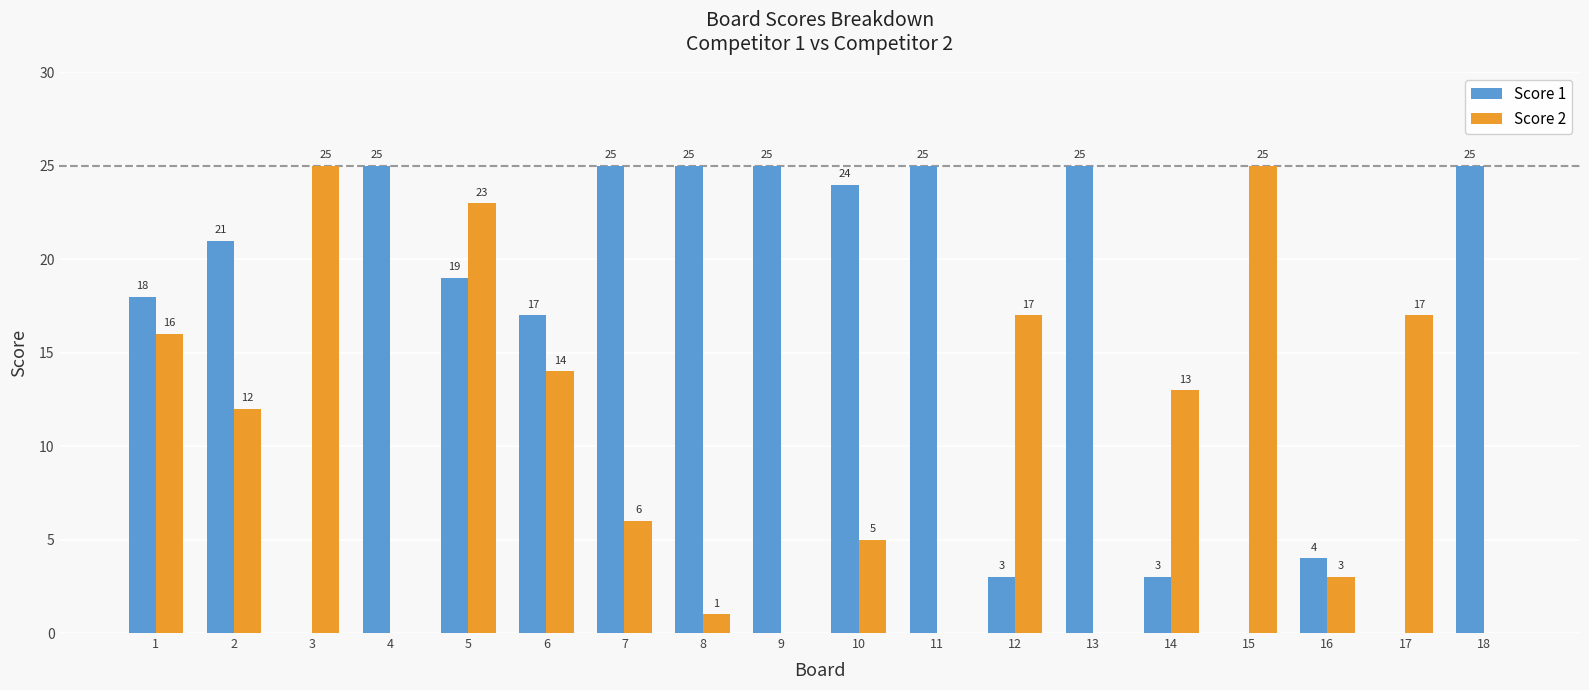

What is the sum of all Score 2 values?

177